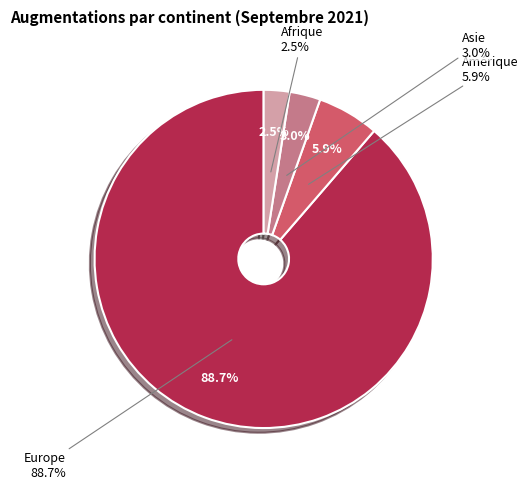

To the nearest percent, what portion does Amérique represent?

6%